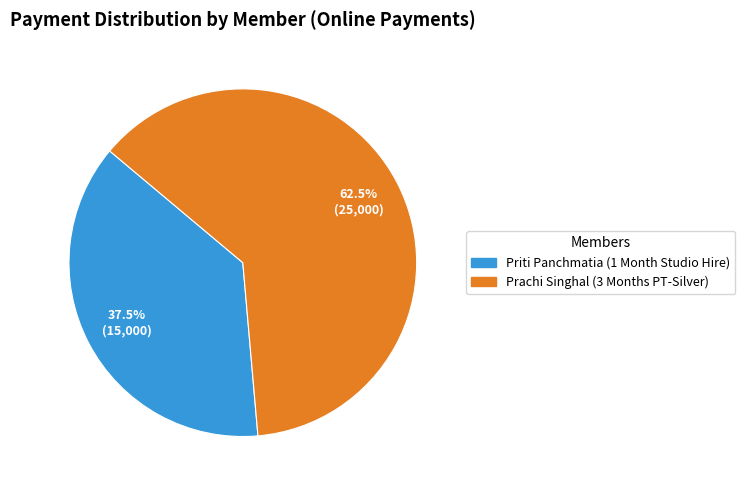

Does any single category account for the majority?

Yes